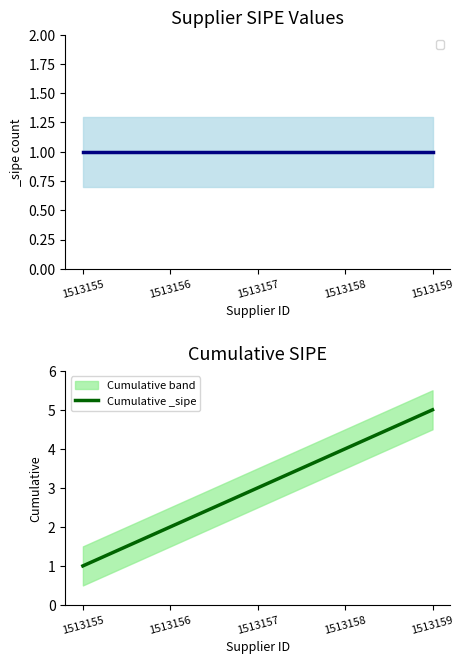

What is the sum of all values?

15